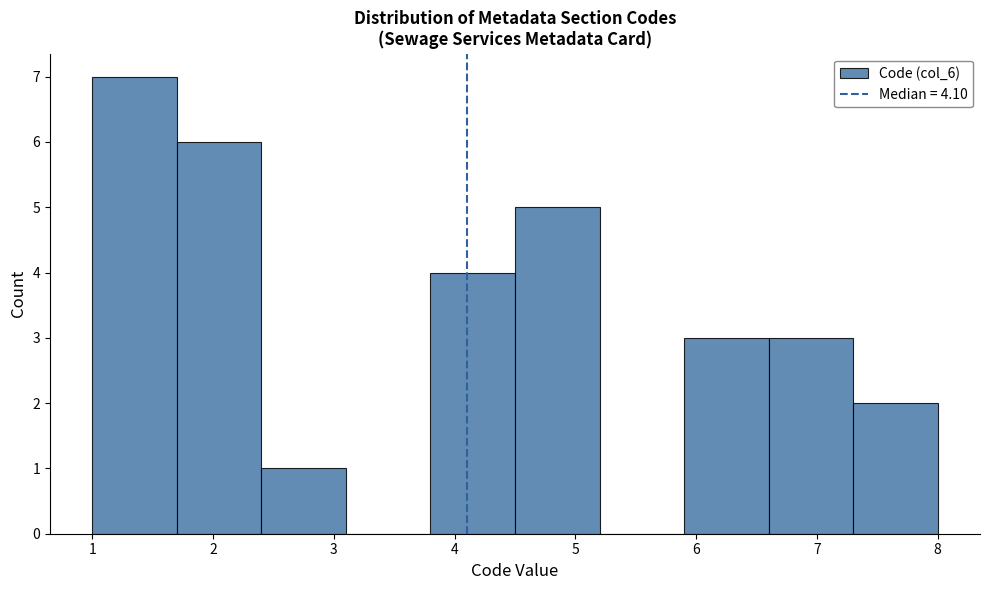

How tall is the bar that spans 5.9 to 6.6 on the x-axis? The values are not printed on the chart, so give them approximately, as read against the axis.

3